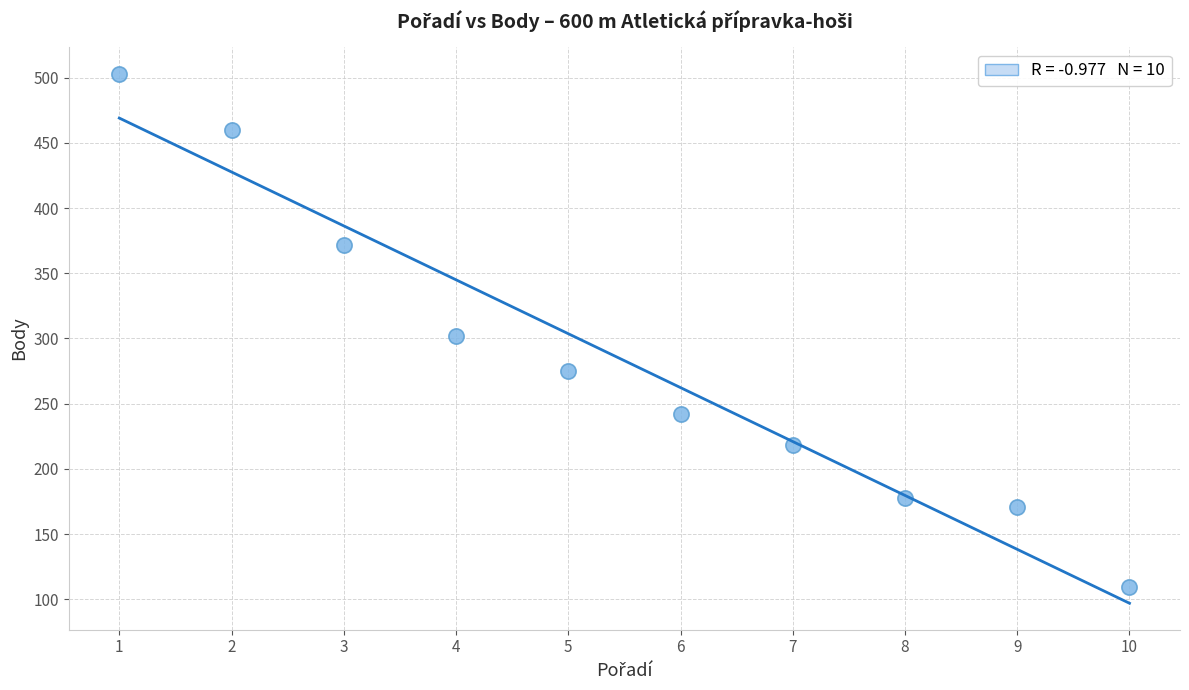

What is the range of Y values (max minus min)?

394